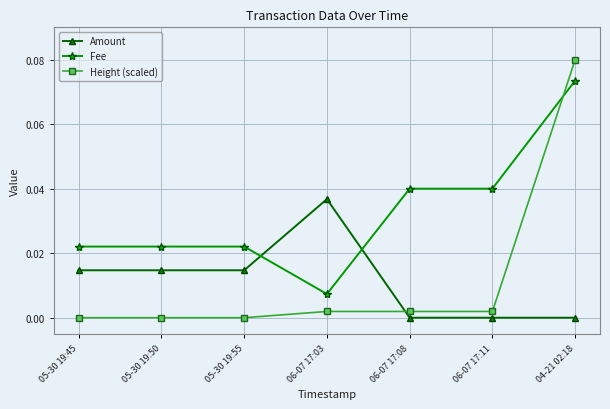

What are all the series names shown in the legend?

Amount, Fee, Height (scaled)